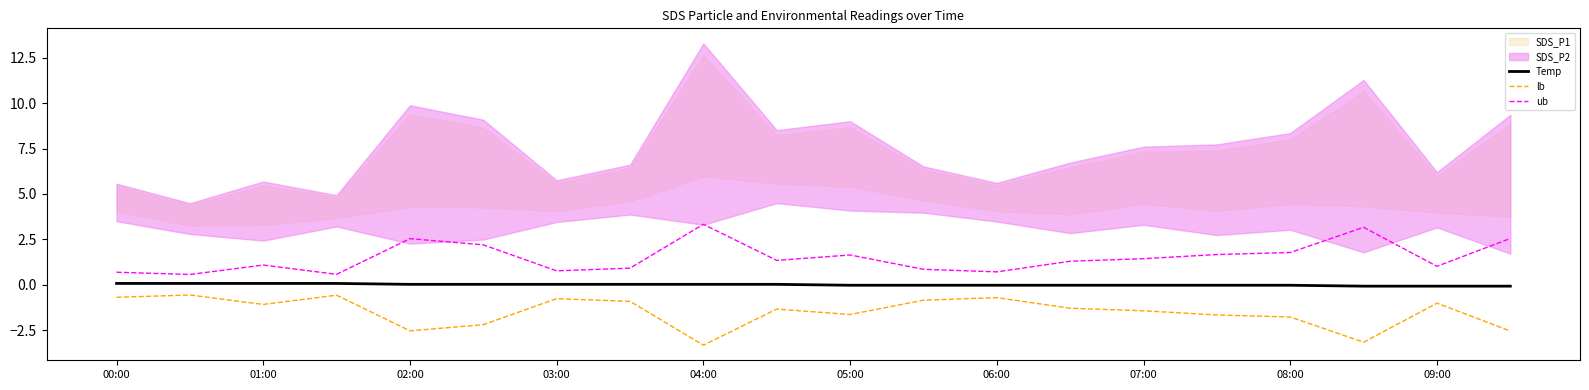

How many positive values does the Temp series have?

10